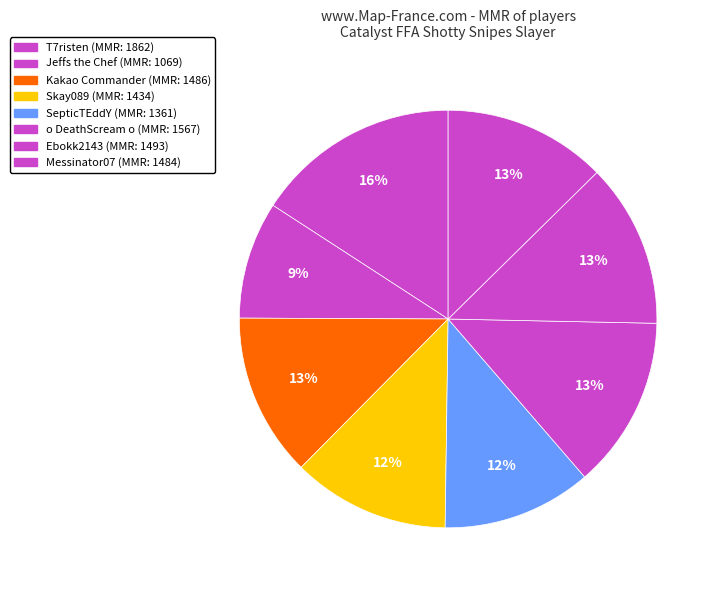

Combined, what portion of the pie is Messinator07 and o DeathScream o?

25.9%